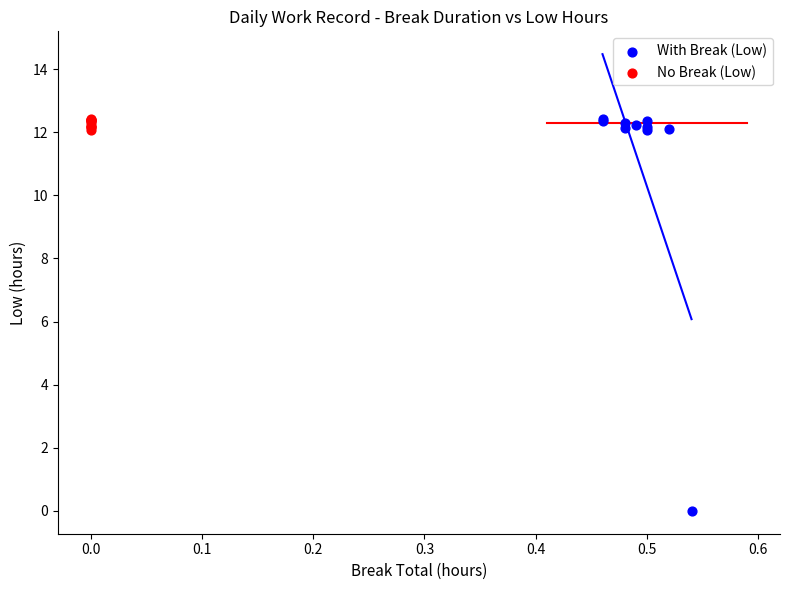

What are all the series names shown in the legend?

With Break (Low), No Break (Low)